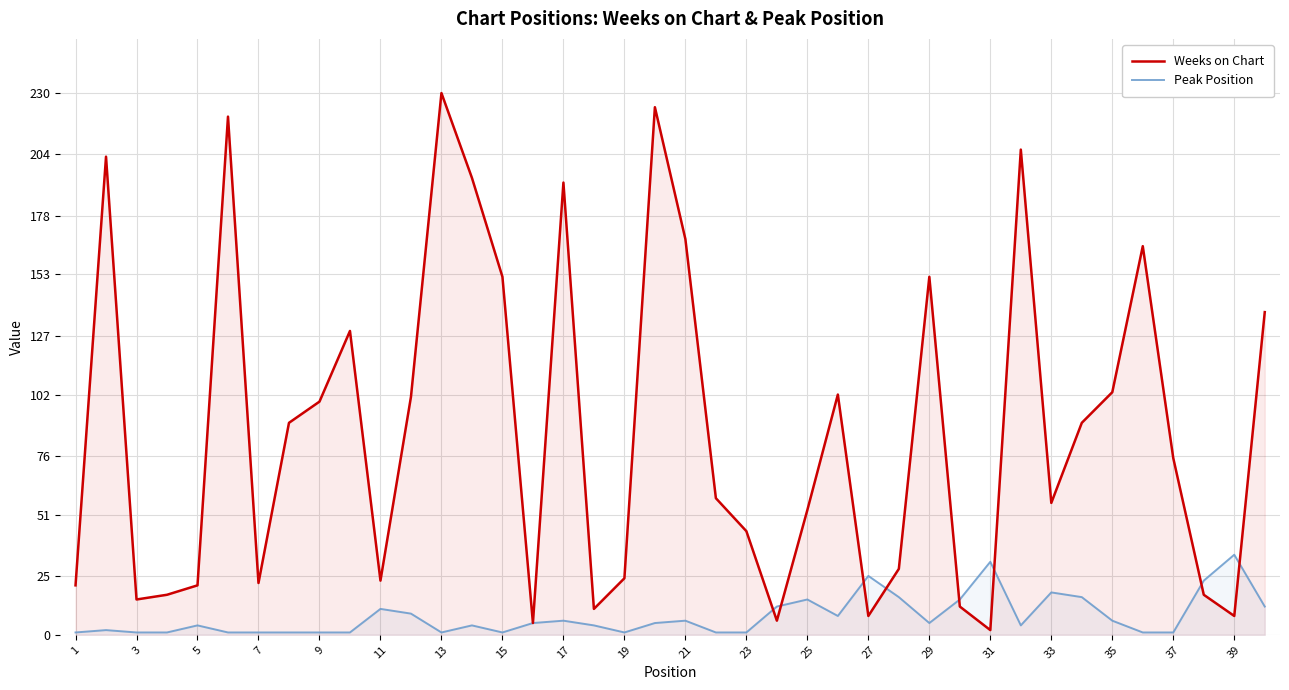

What is the difference between the second highest and minimum values in the Peak Position series?

30